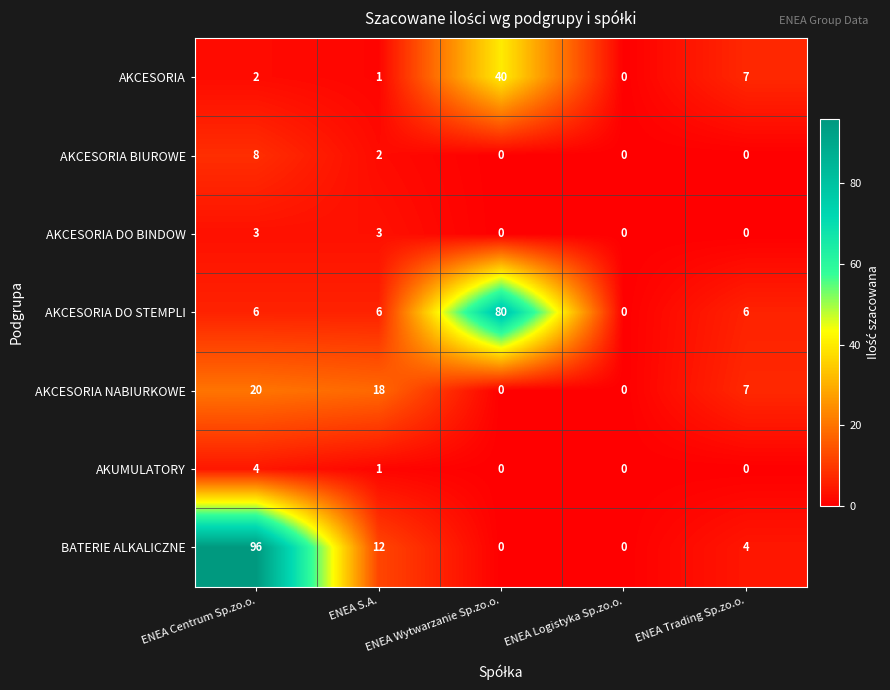

Which series has the largest range (max minus min)?

BATERIE ALKALICZNE